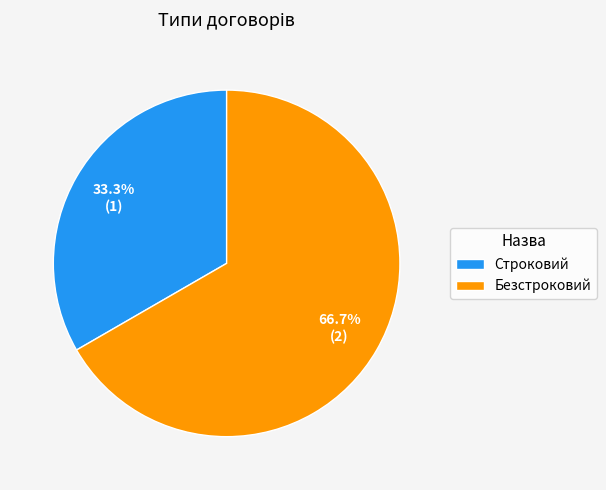

To the nearest percent, what is the average slice percentage?

50%